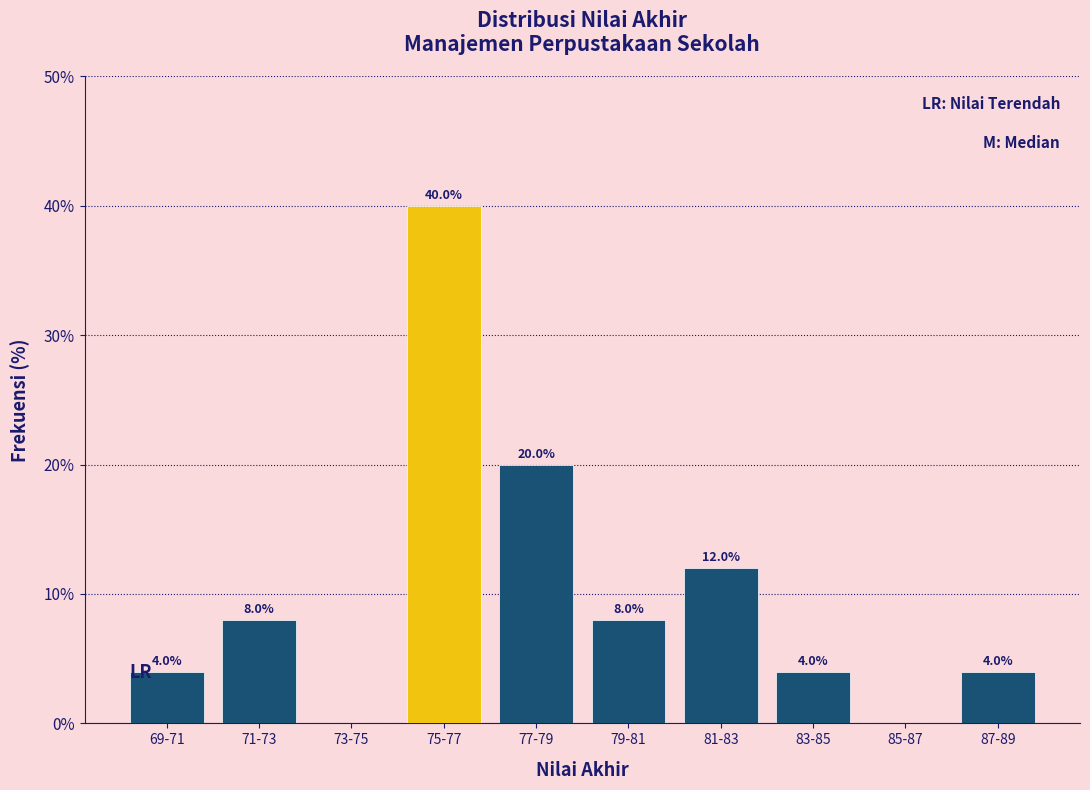

Reading left to right, transcribe all the data shown in this chart.

69-71=4	71-73=8	73-75=0	75-77=40	77-79=20	79-81=8	81-83=12	83-85=4	85-87=0	87-89=4